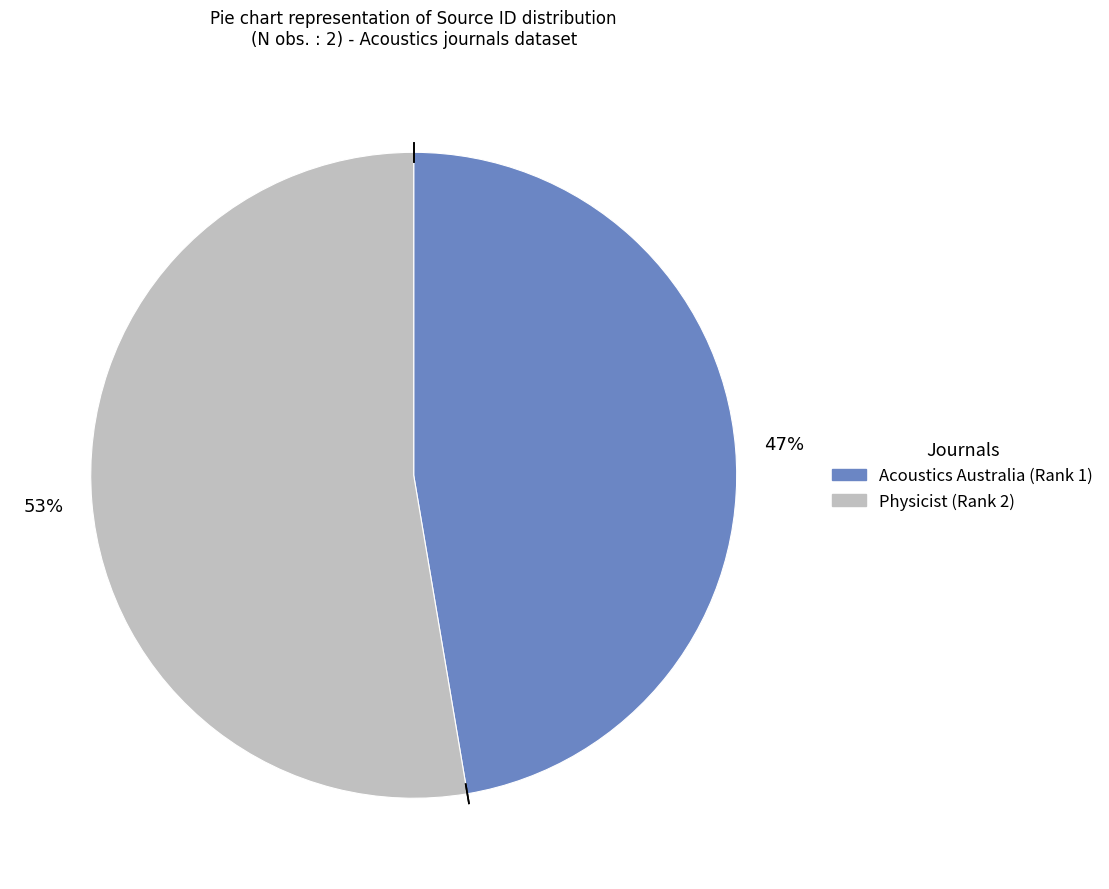

Rank the categories by value from highest to lowest.

Physicist (Rank 2), Acoustics Australia (Rank 1)